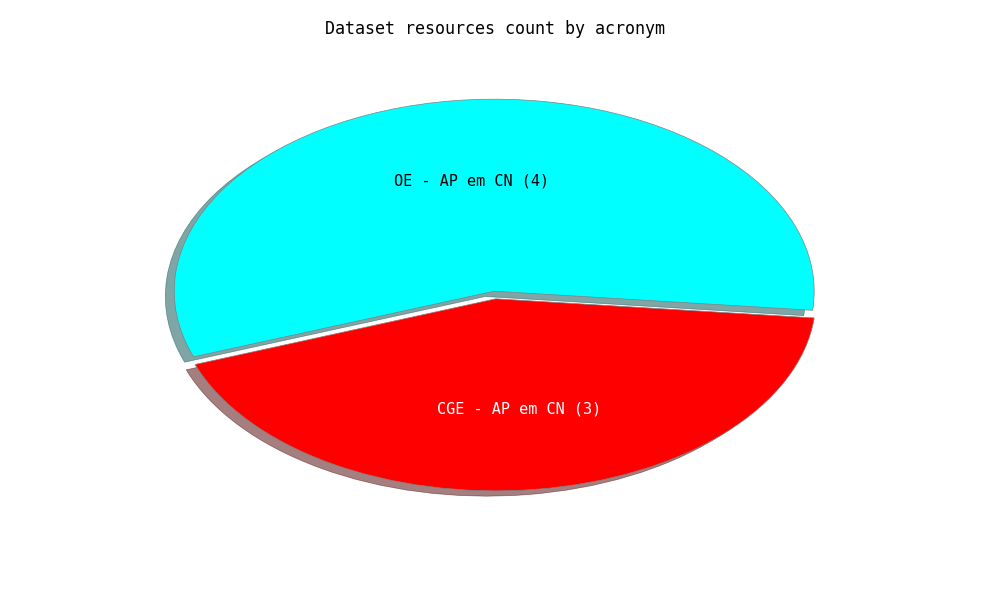

Count the number of slices in the pie.

2